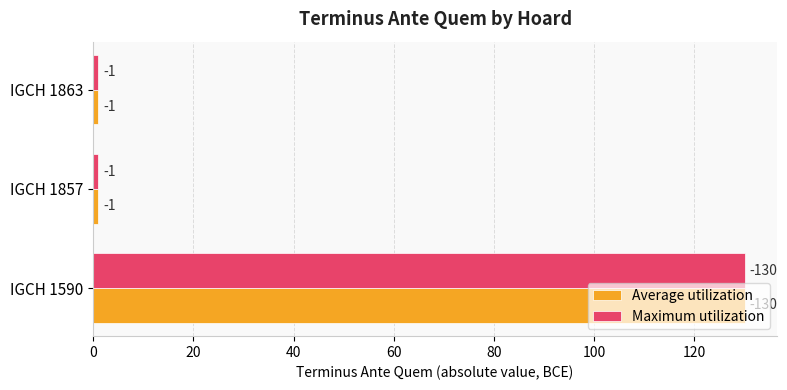

What are all the series names shown in the legend?

Average utilization, Maximum utilization